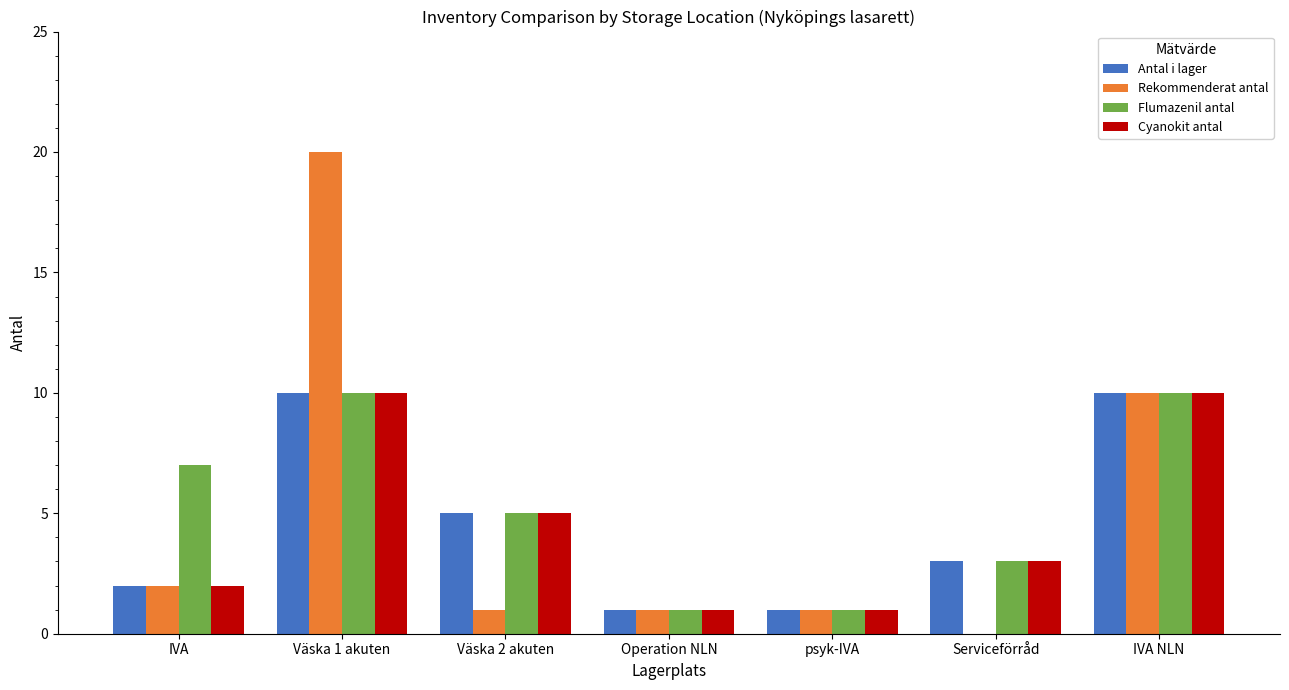

What is the sum of all Rekommenderat antal values?

35